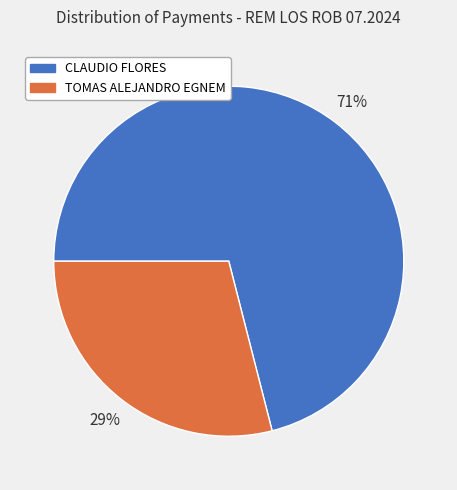

To the nearest percent, what percentage of the pie is CLAUDIO FLORES?

71%